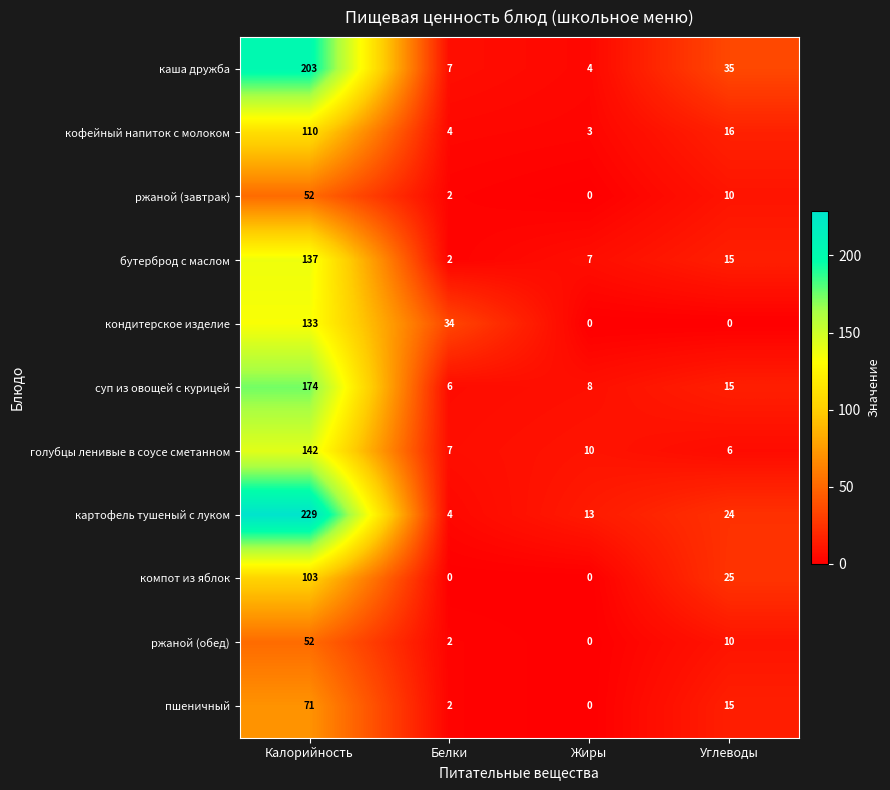

What is the highest value of the ржаной (завтрак) series?

52